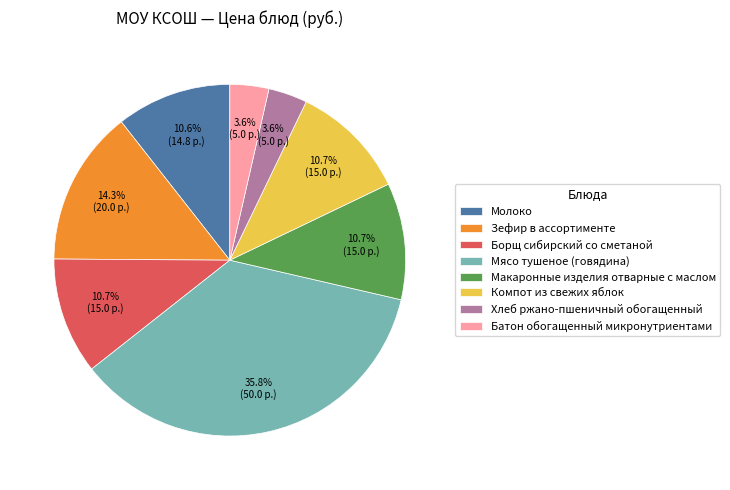

To the nearest percent, what percentage of the pie is Молоко?

11%